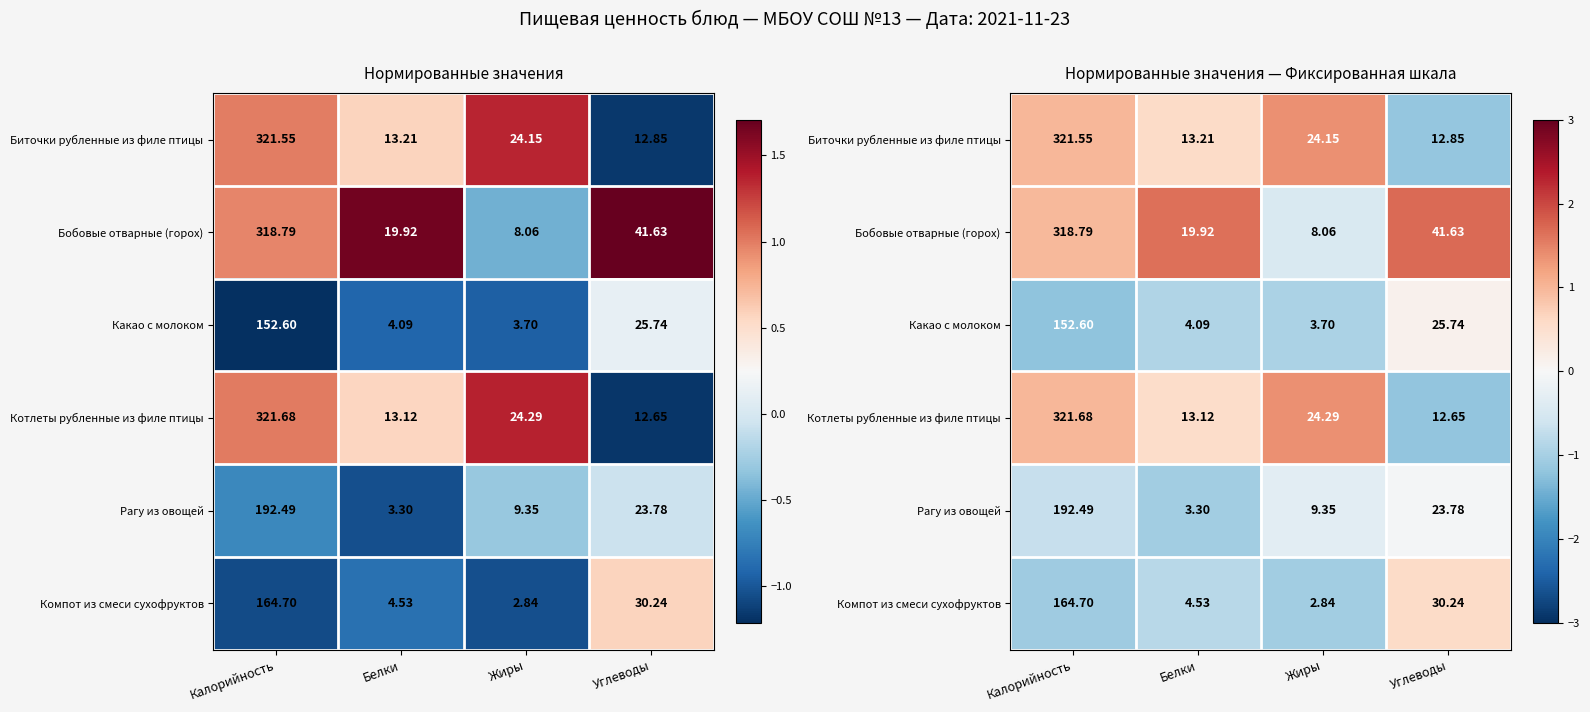

Is it true that Рагу из овощей equals -1.0 at Белки?

True